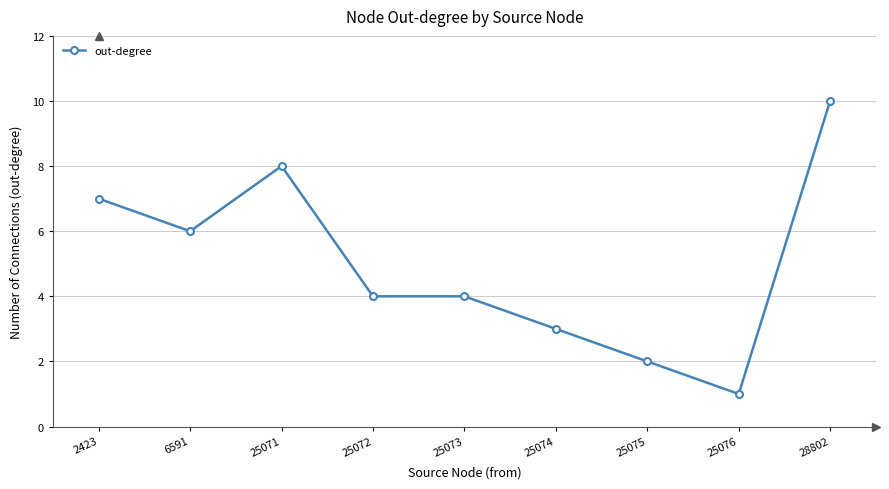

Where is the first local maximum?

25071